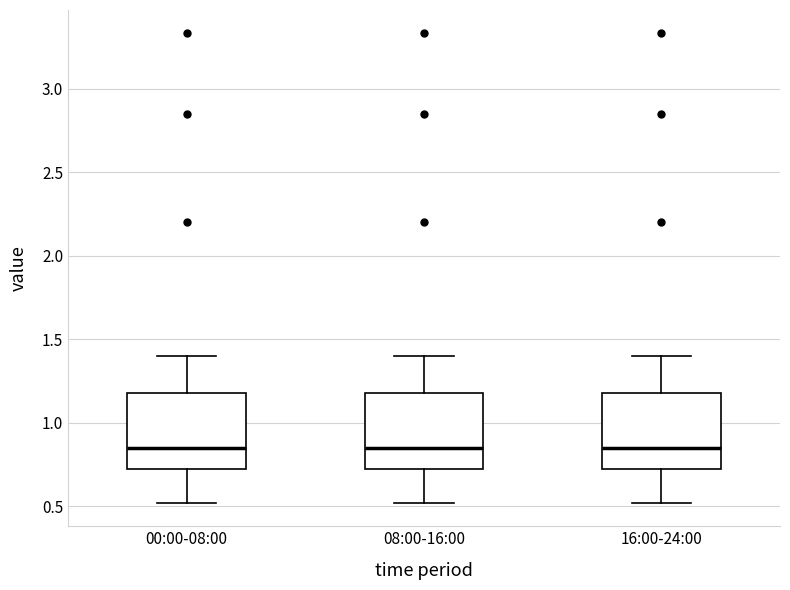

Reading left to right, read every box against the y-axis: the position of its median line, the range the box covers, and the ends of its whiskers. The values are not printed on the chart, so give them approximately, as read against the axis.

00:00-08:00: median 0.85, box 0.70 to 1.20, whiskers 0.50 to 1.40
08:00-16:00: median 0.85, box 0.70 to 1.20, whiskers 0.50 to 1.40
16:00-24:00: median 0.85, box 0.70 to 1.20, whiskers 0.50 to 1.40